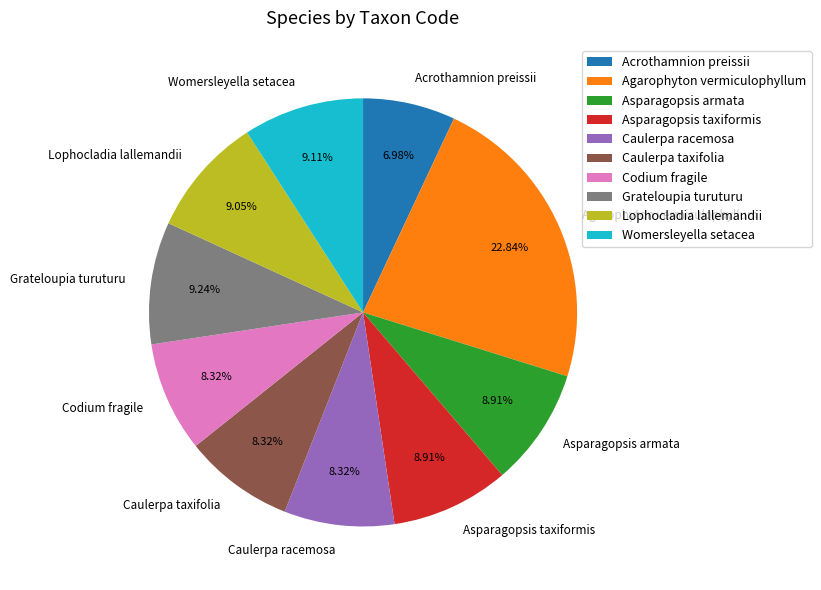

True or false: Womersleyella setacea accounts for 9% of the total.

True